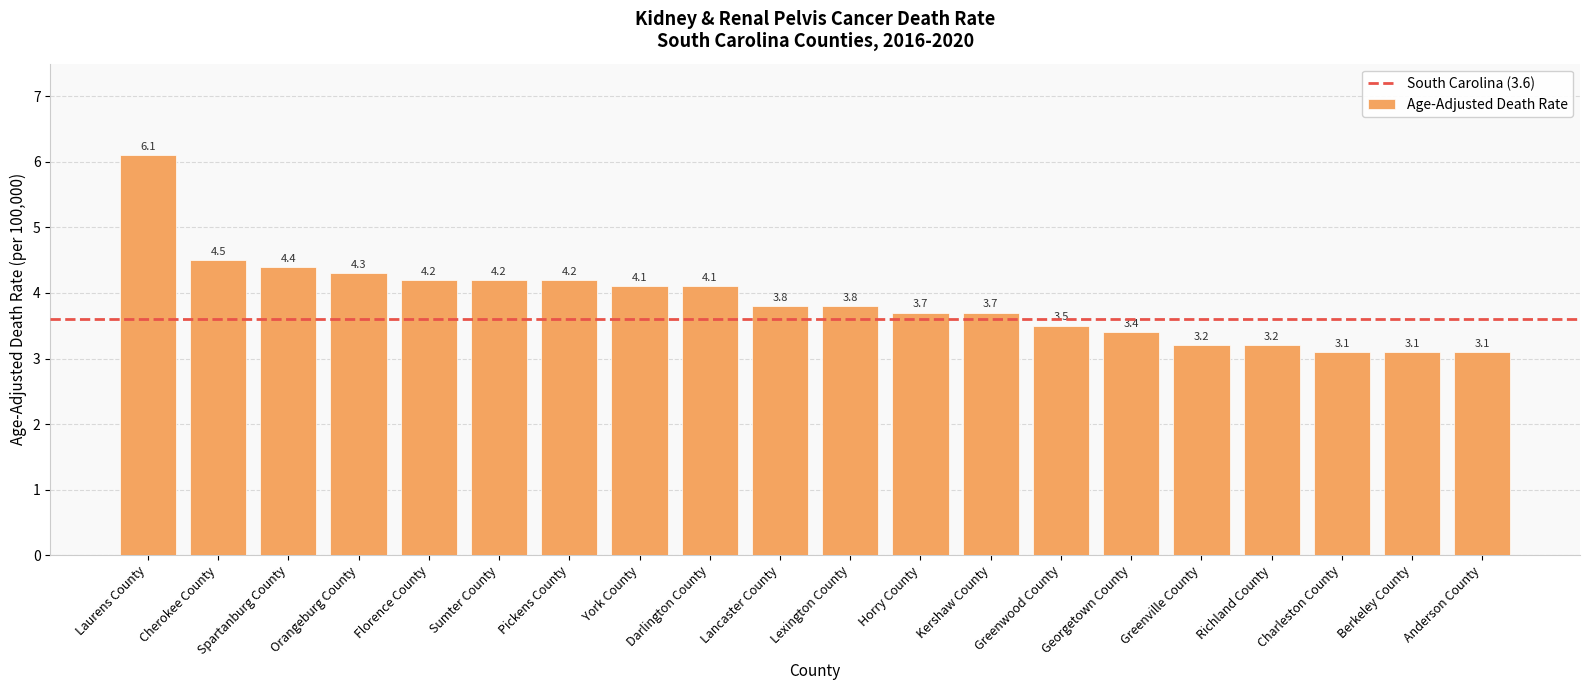

What is the greatest value displayed?

6.1